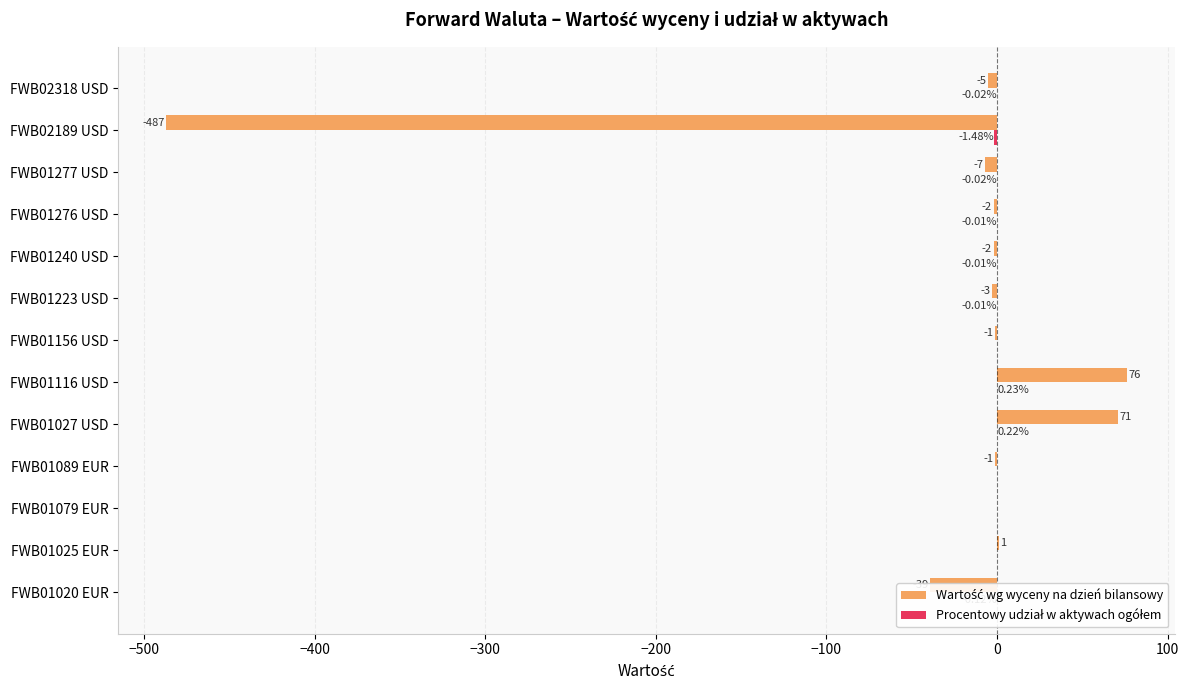

At which category is the sum across all series the highest?

FWB01116 USD